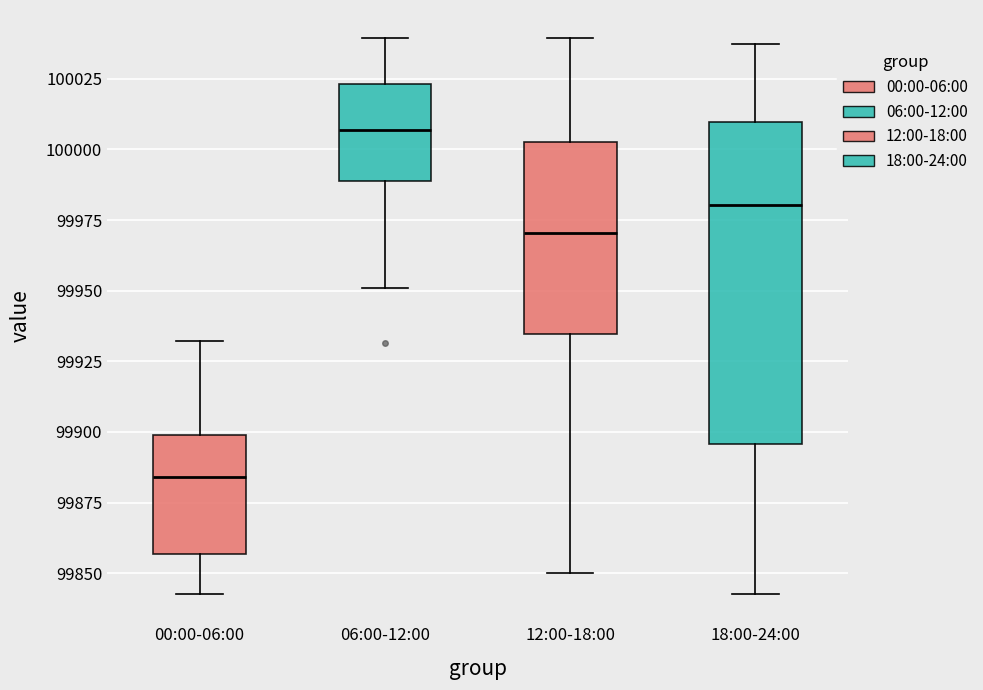

Reading left to right, transcribe this box plot: for each box, give where its median line is, the range the box spans, and where its two whiskers end, as read against the y-axis. The values are not printed on the chart, so give them approximately, as read against the axis.

00:00-06:00: median 99885, box 99855 to 99900, whiskers 99845 to 99930
06:00-12:00: median 100005, box 99990 to 100025, whiskers 99950 to 100040
12:00-18:00: median 99970, box 99935 to 100005, whiskers 99850 to 100040
18:00-24:00: median 99980, box 99895 to 100010, whiskers 99845 to 100035